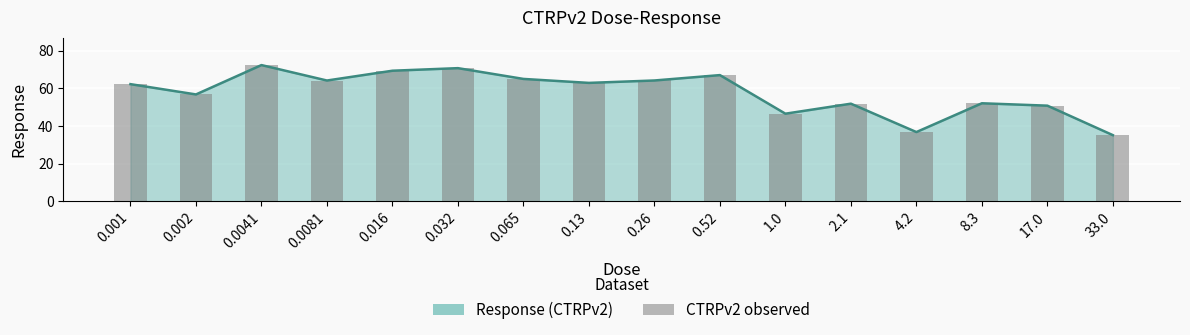

What is the maximum value shown in the chart?

72.4